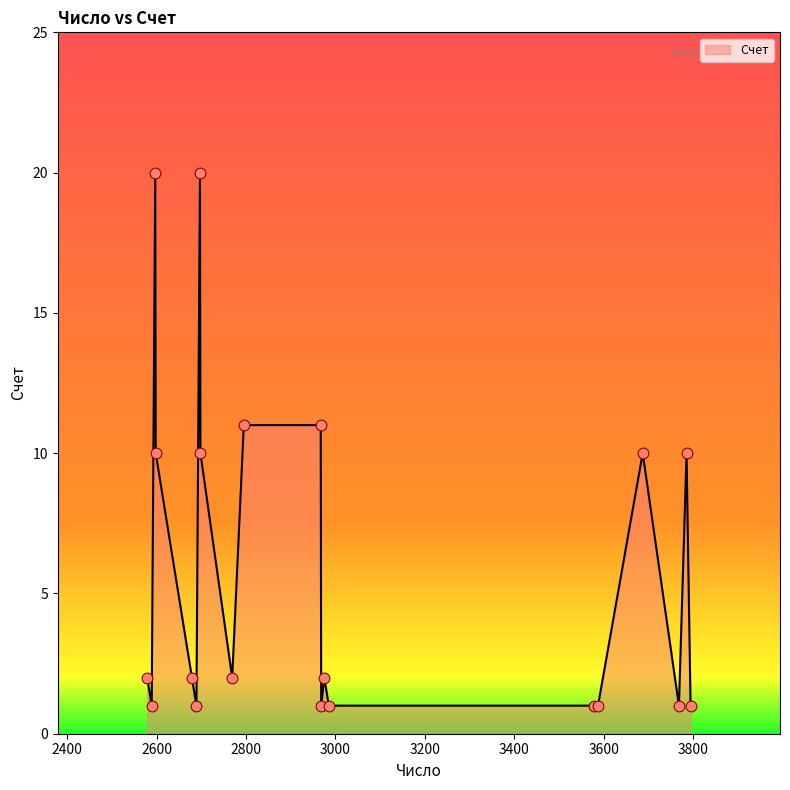

What is the maximum value shown in the chart?

20